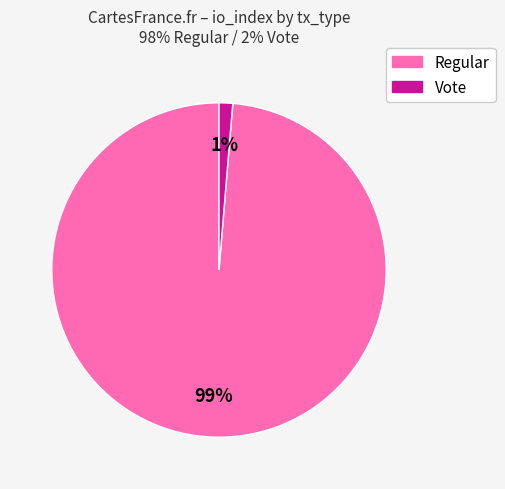

Which category has the biggest portion of the pie?

Regular